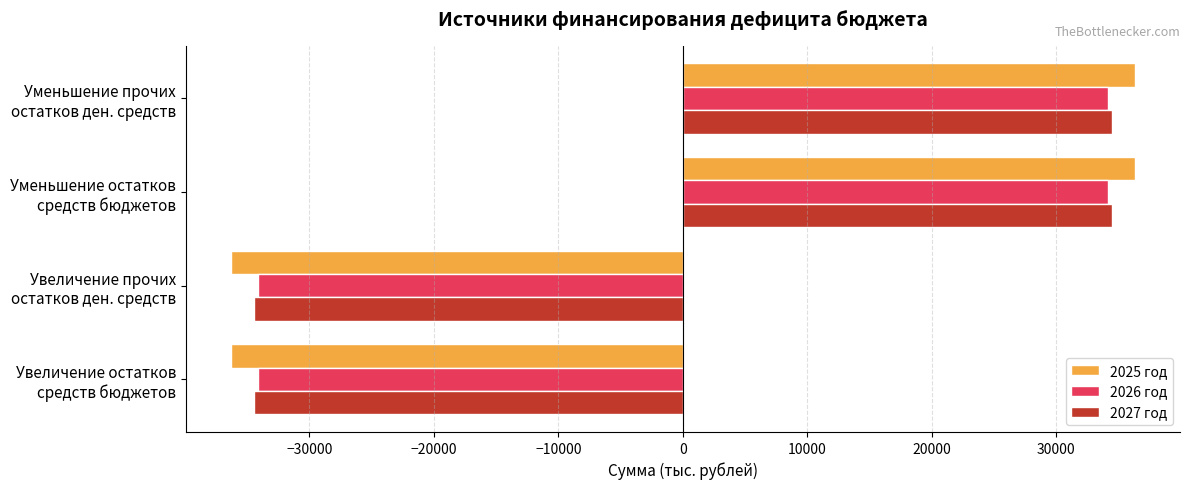

Which series has the largest range (max minus min)?

2025 год